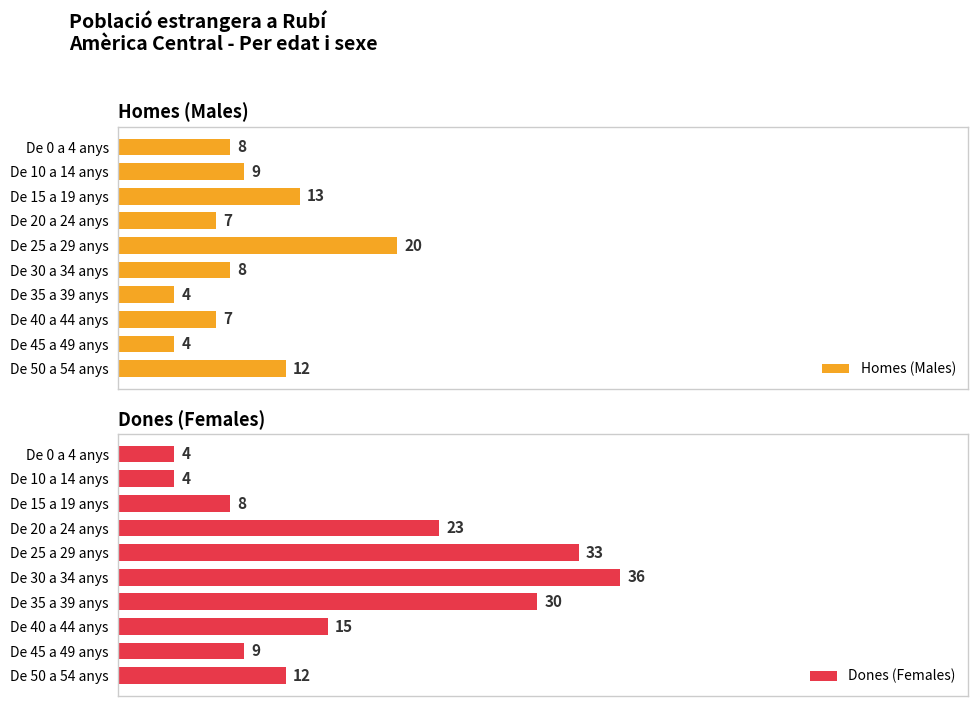

Which series has the widest spread of values?

Dones (Females)